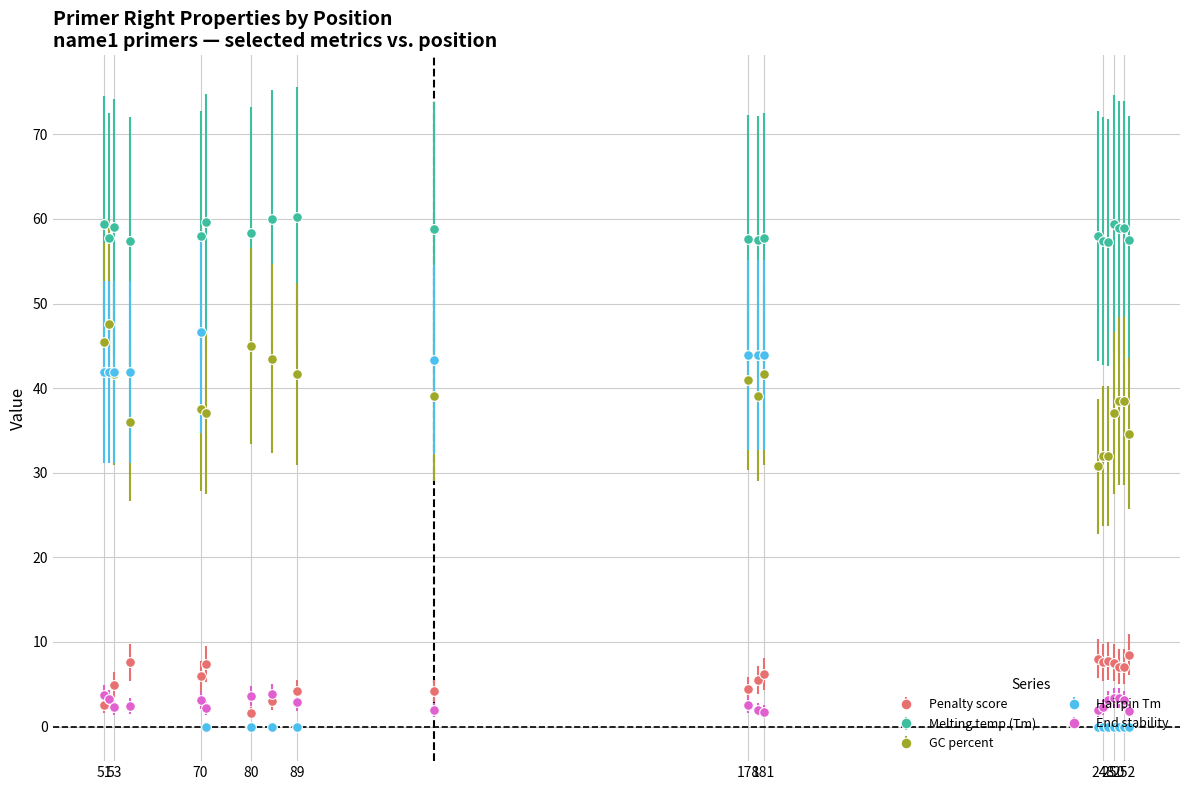

At how many categories does at least one series exceed 16?

20